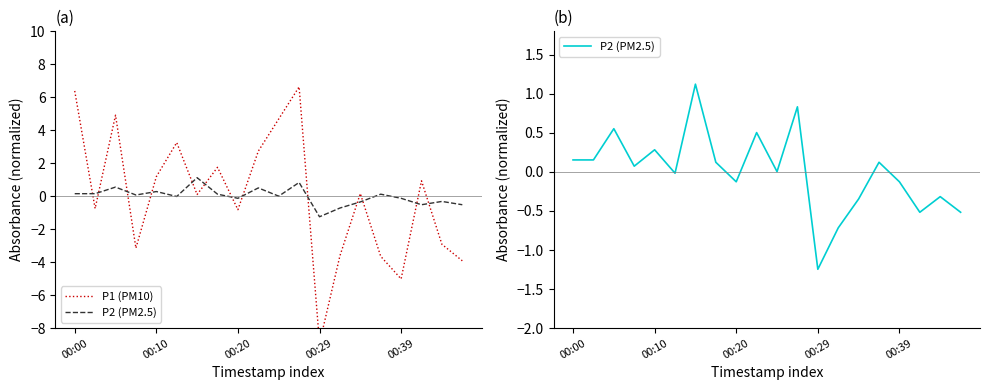

How many series are shown in this chart?

2